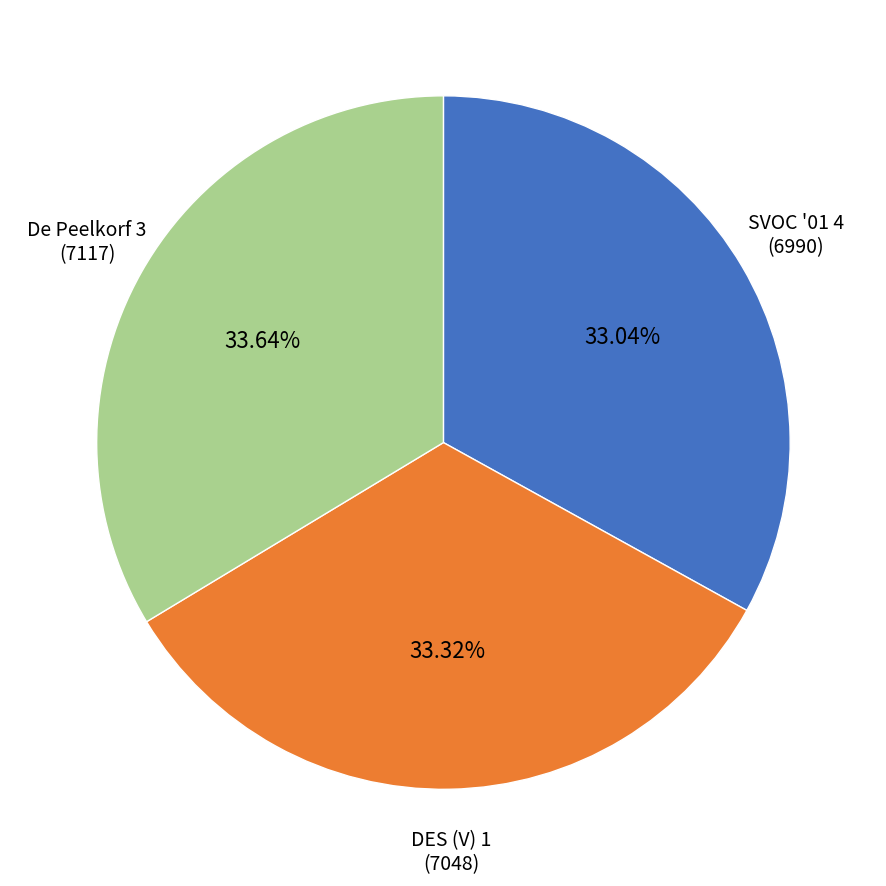

Combined, do DES (V) 1 and SVOC '01 4 account for over 50%?

Yes